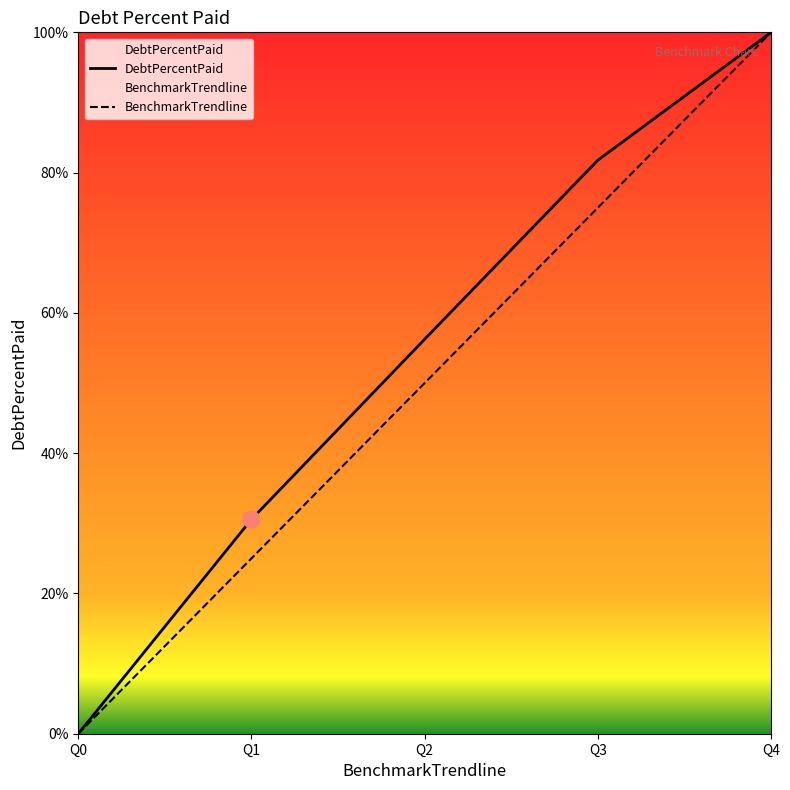

List the series in order of their overall mean, highest first.

DebtPercentPaid, BenchmarkTrendline